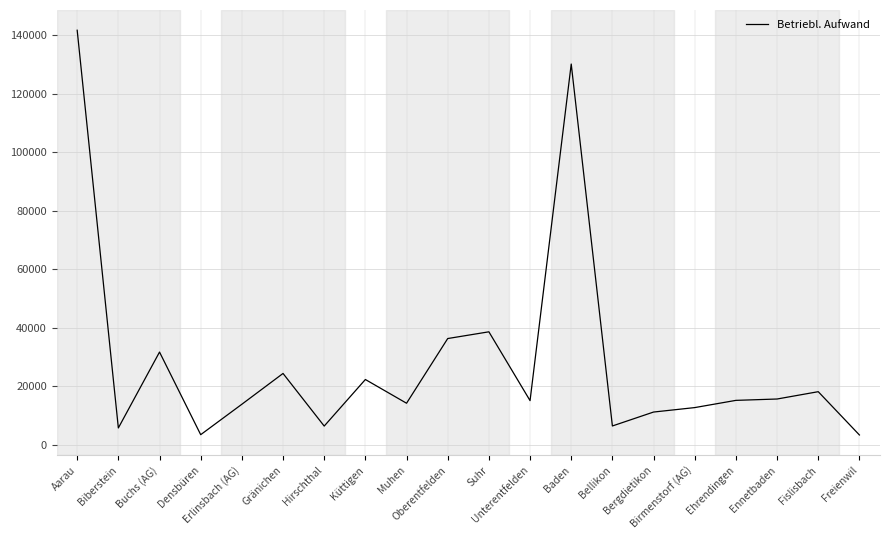

True or false: there are more than 1 points higher than both neighbors.

True